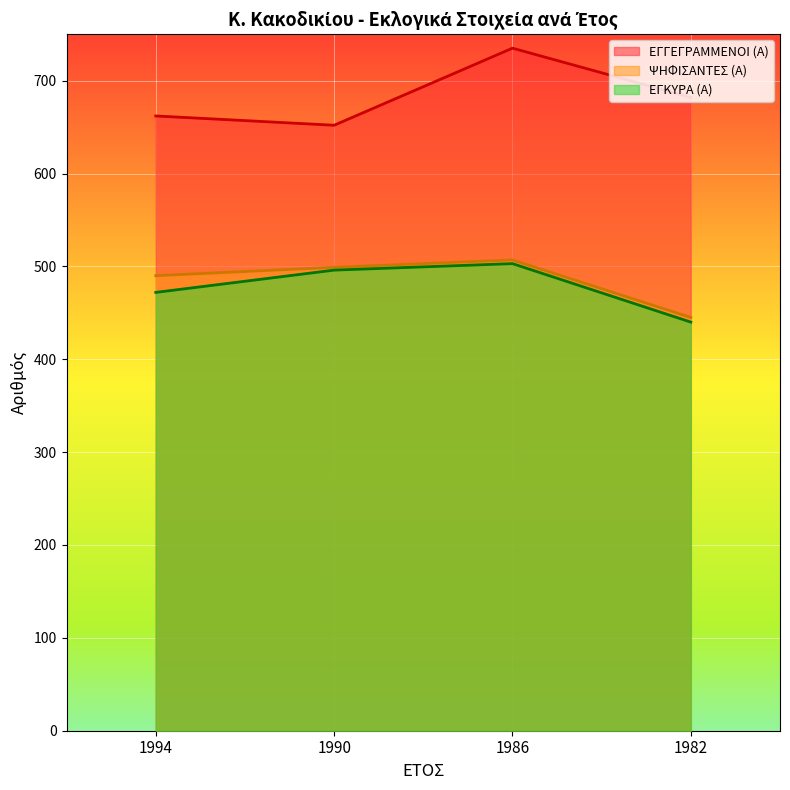

Rank the series at 1994 from highest to lowest value.

ΕΓΓΕΓΡΑΜΜΕΝΟΙ (Α), ΨΗΦΙΣΑΝΤΕΣ (Α), ΕΓΚΥΡΑ (Α)